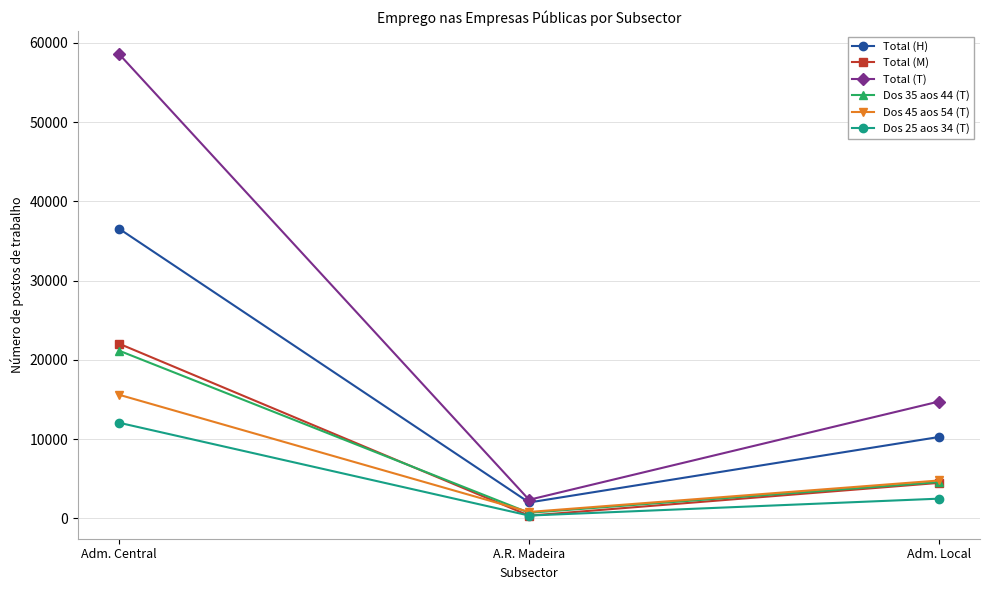

At which label is Dos 35 aos 44 (T) closest to 10925?

Adm. Local